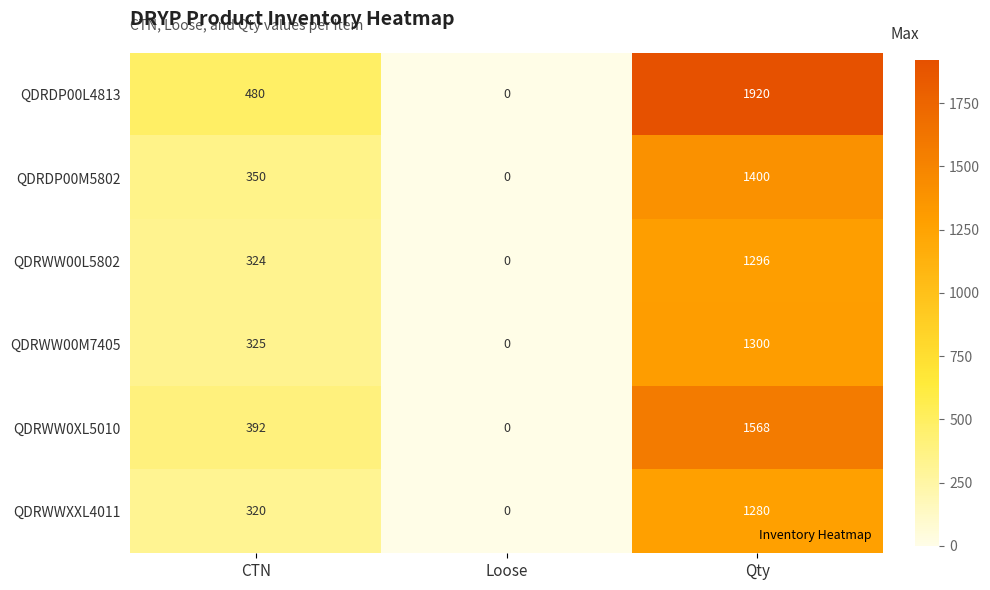

How many data points in QDRWW00M7405 are less than 325?

1